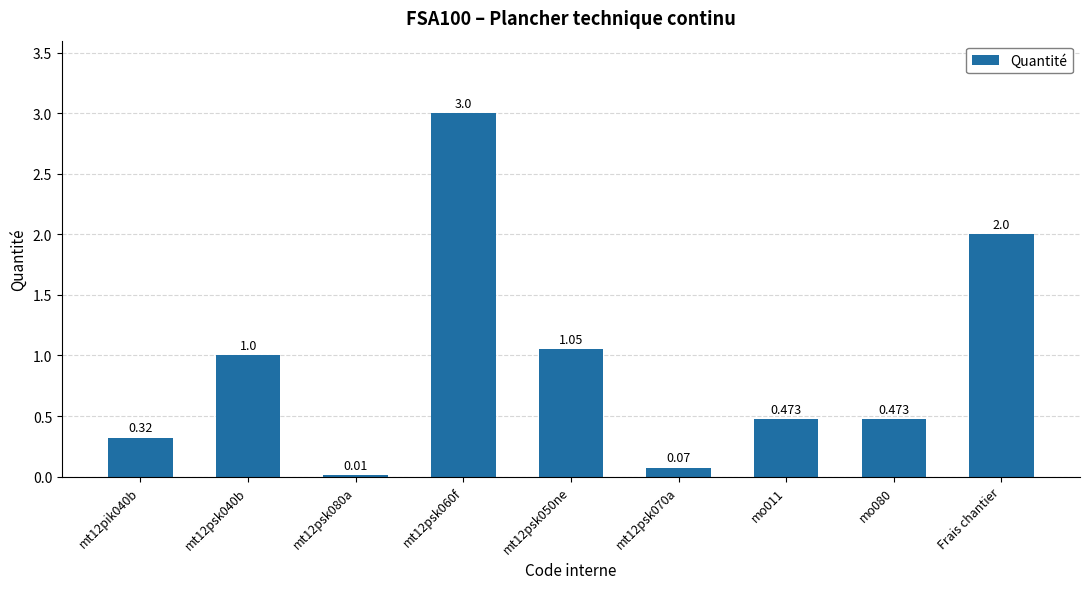

What is the greatest value displayed?

3.0